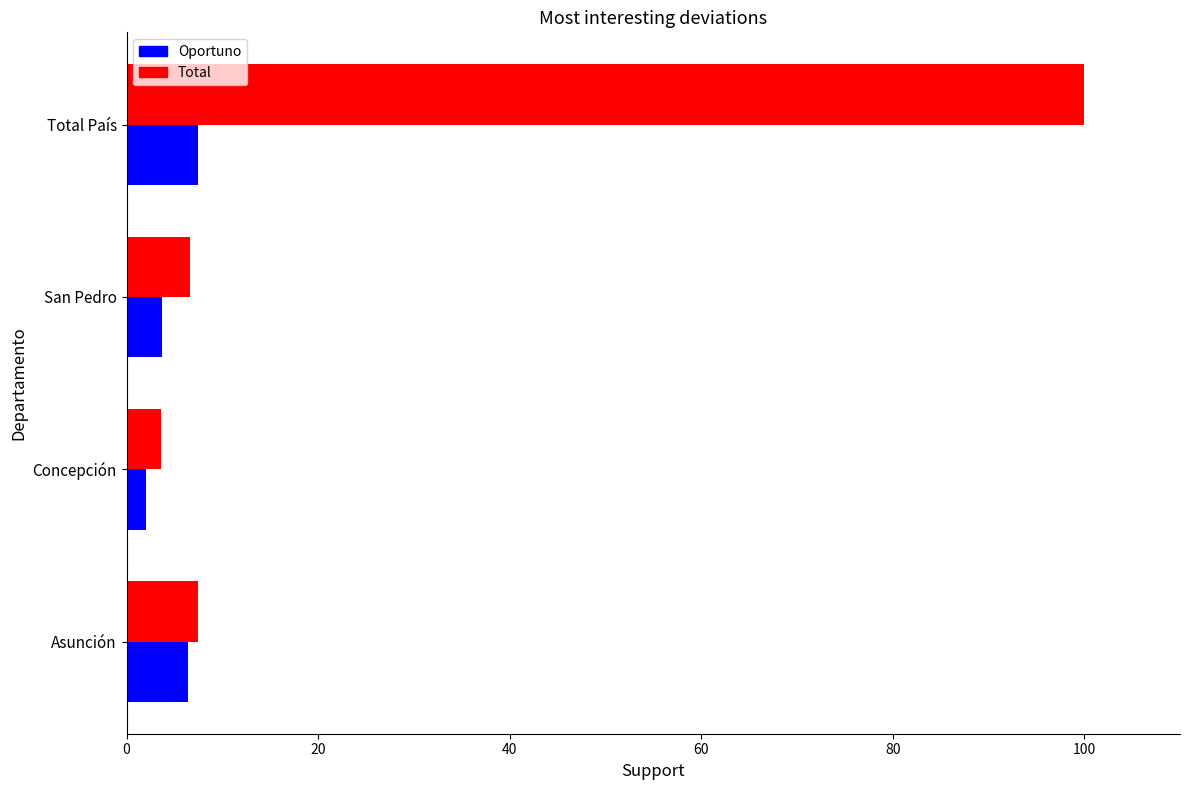

At which category is the sum across all series the highest?

Total País